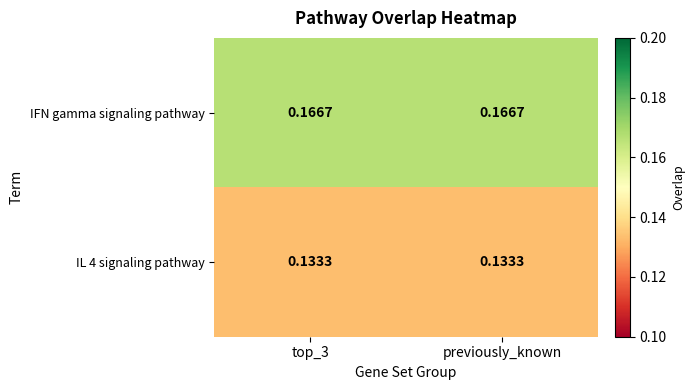

Rank the series by their average value, from highest to lowest.

IFN gamma signaling pathway, IL 4 signaling pathway